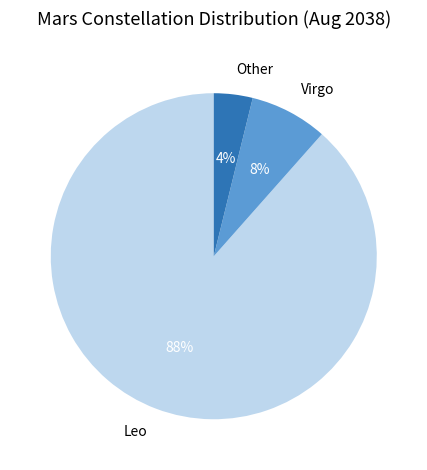

Which category accounts for the majority?

Leo